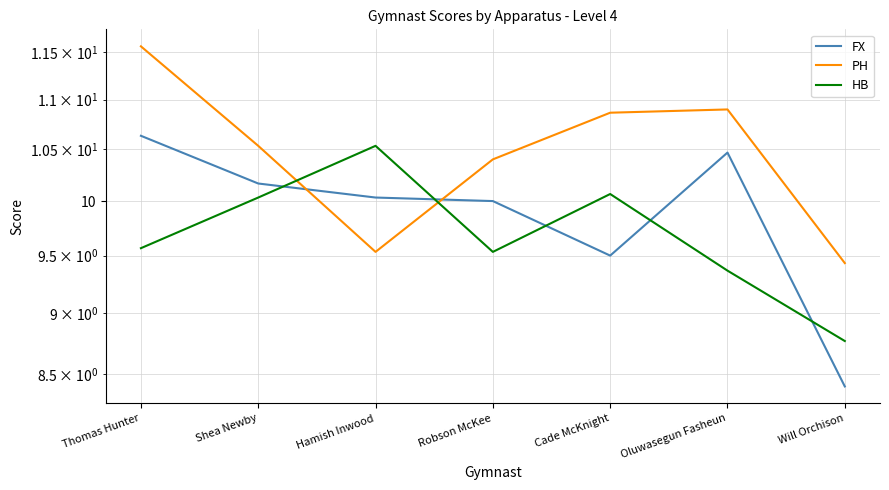

Where is the first local minimum for PH?

Hamish Inwood